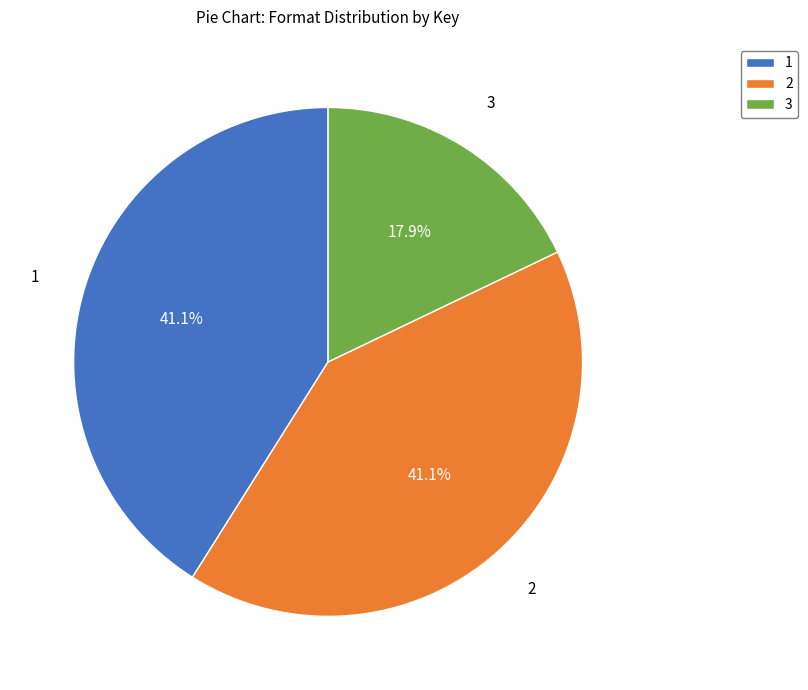

Does 3 account for over 50% of the chart?

No